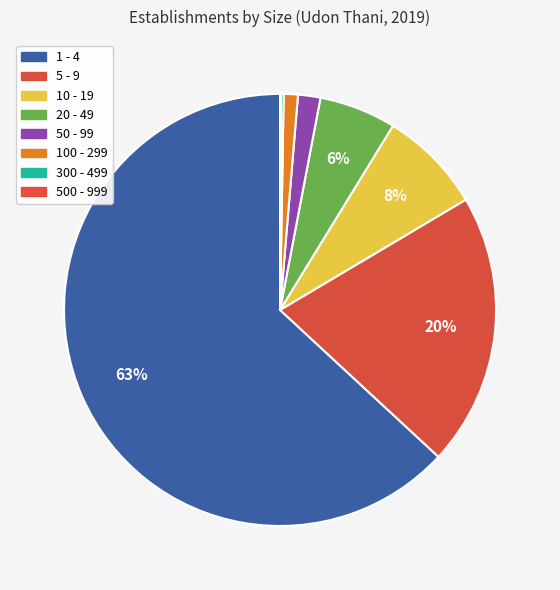

The 5 - 9 slice represents 10% of the pie. True or false?

False